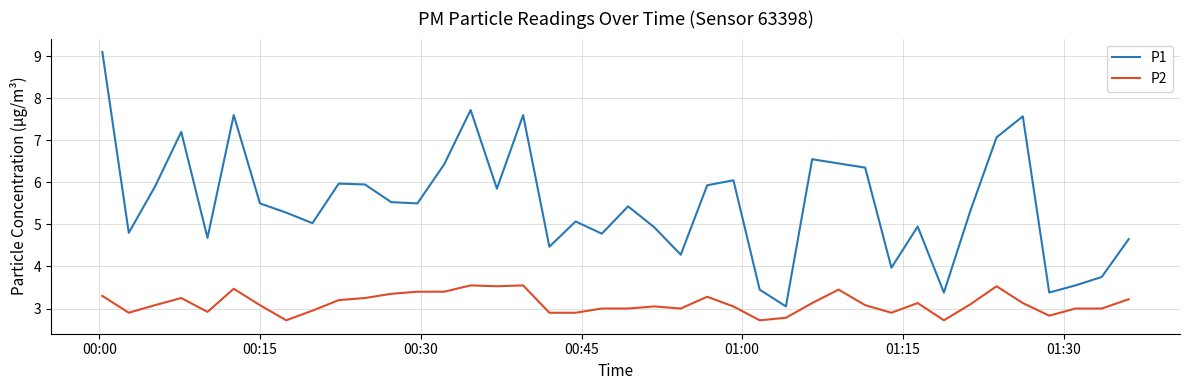

What are all the series names shown in the legend?

P1, P2